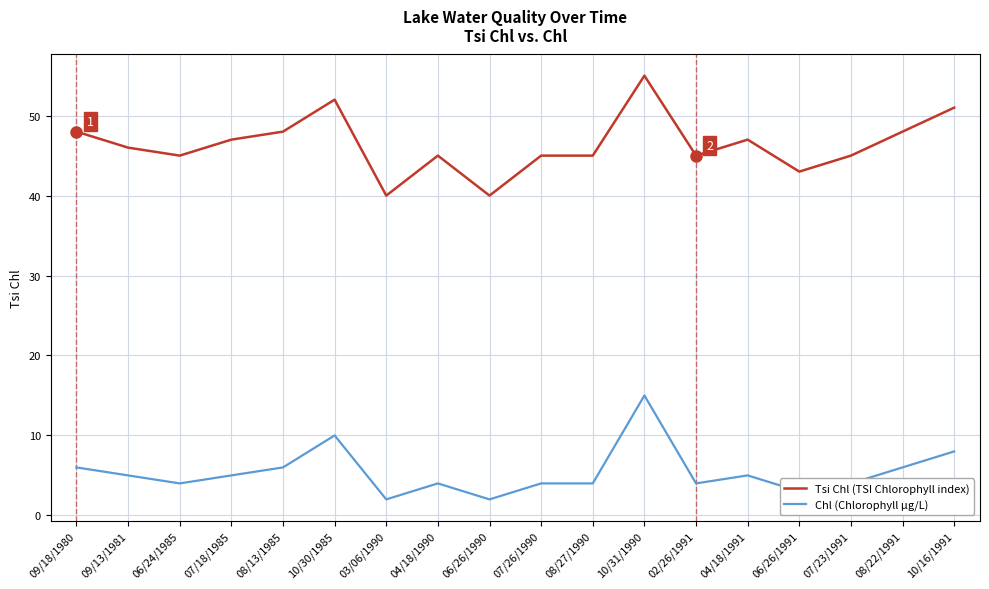

Is the value of Chl (Chlorophyll µg/L) at 07/26/1990 greater than the value of Tsi Chl (TSI Chlorophyll index) at 07/26/1990?

No